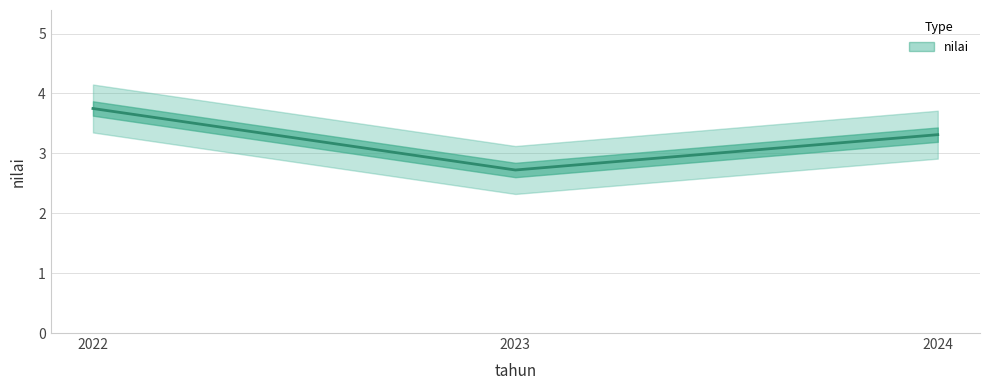

List the labels in order of value, smallest first.

2023, 2024, 2022